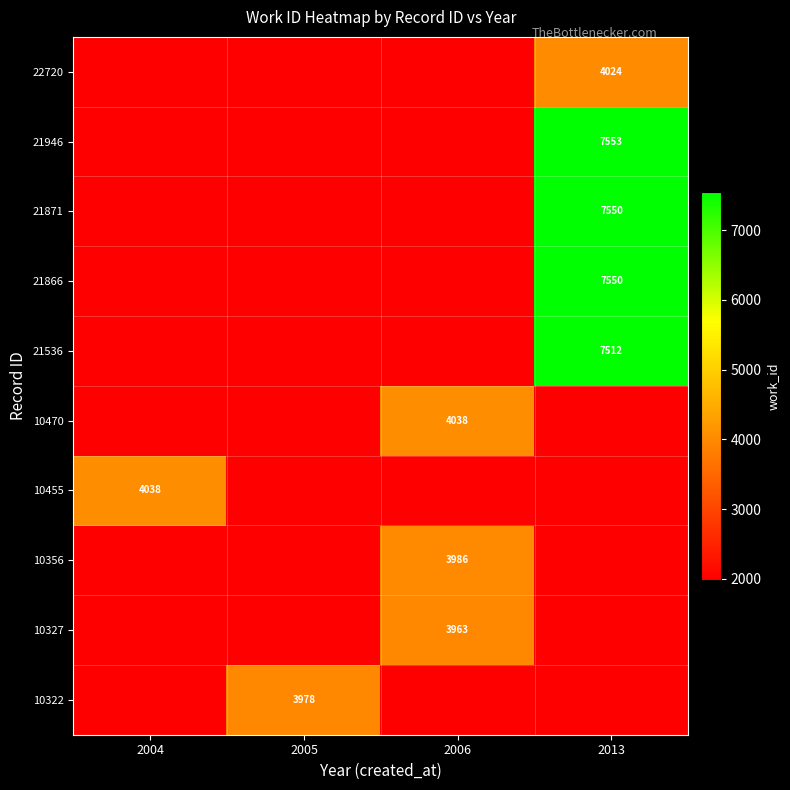

The value of 10455 at 2004 is 4038.0. True or false?

True